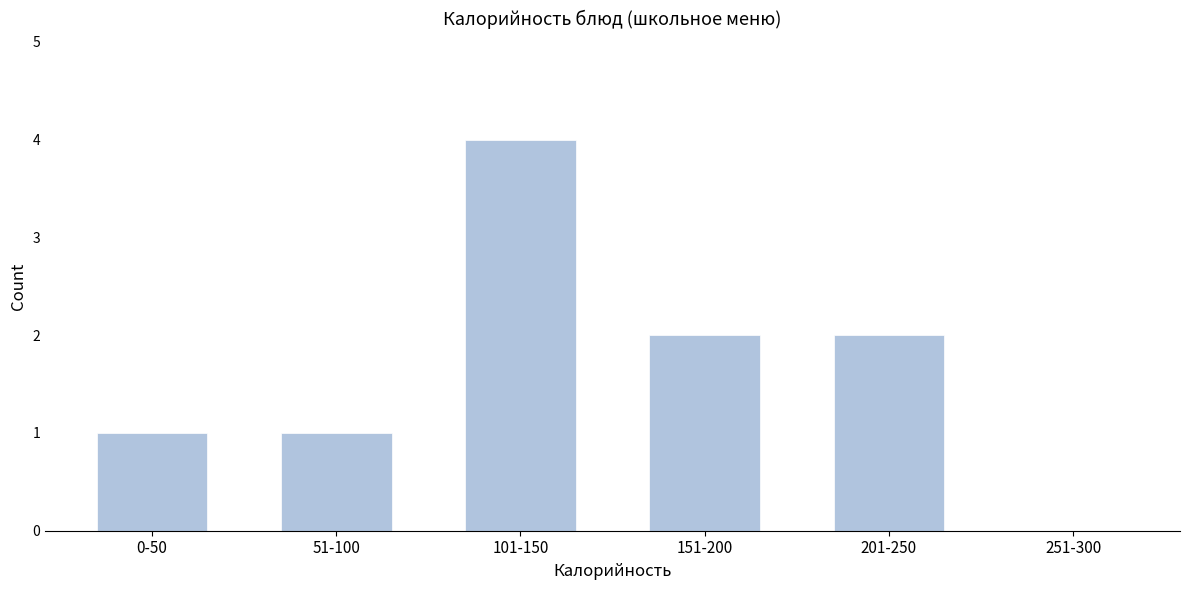

Reading left to right, extract all data points from this chart.

0-50=1	51-100=1	101-150=4	151-200=2	201-250=2	251-300=0